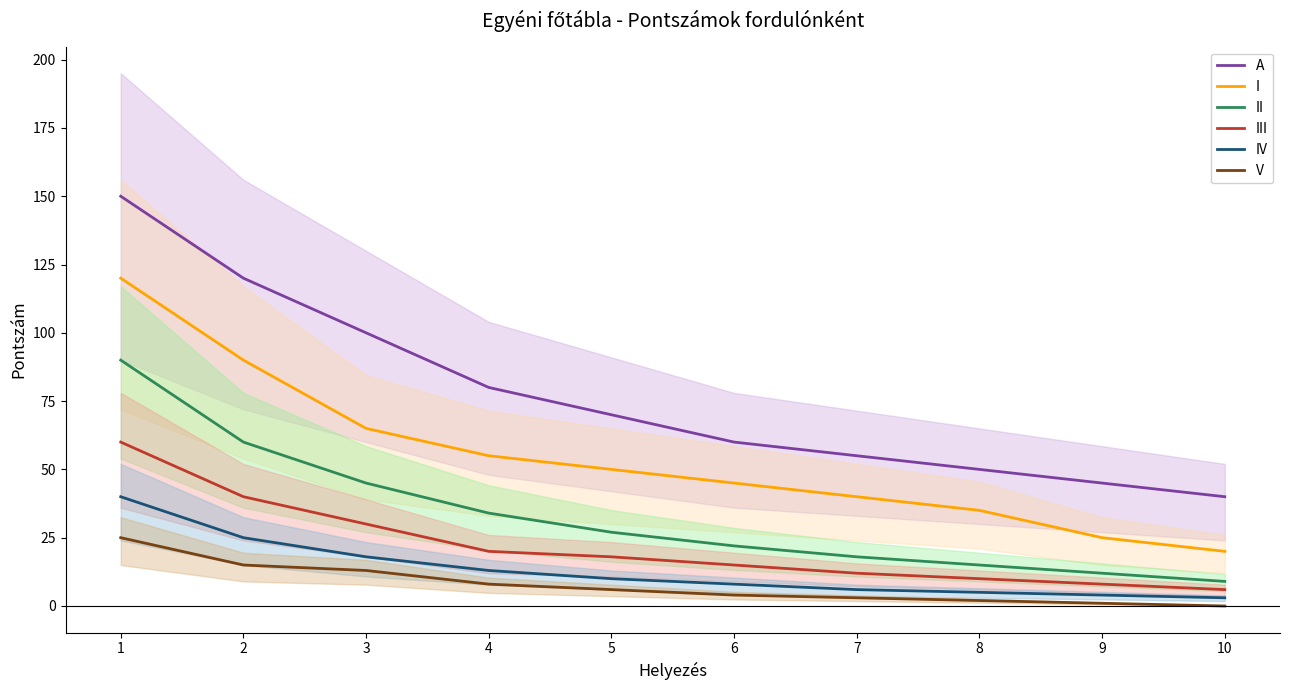

Which category has the highest value in the II series?

1